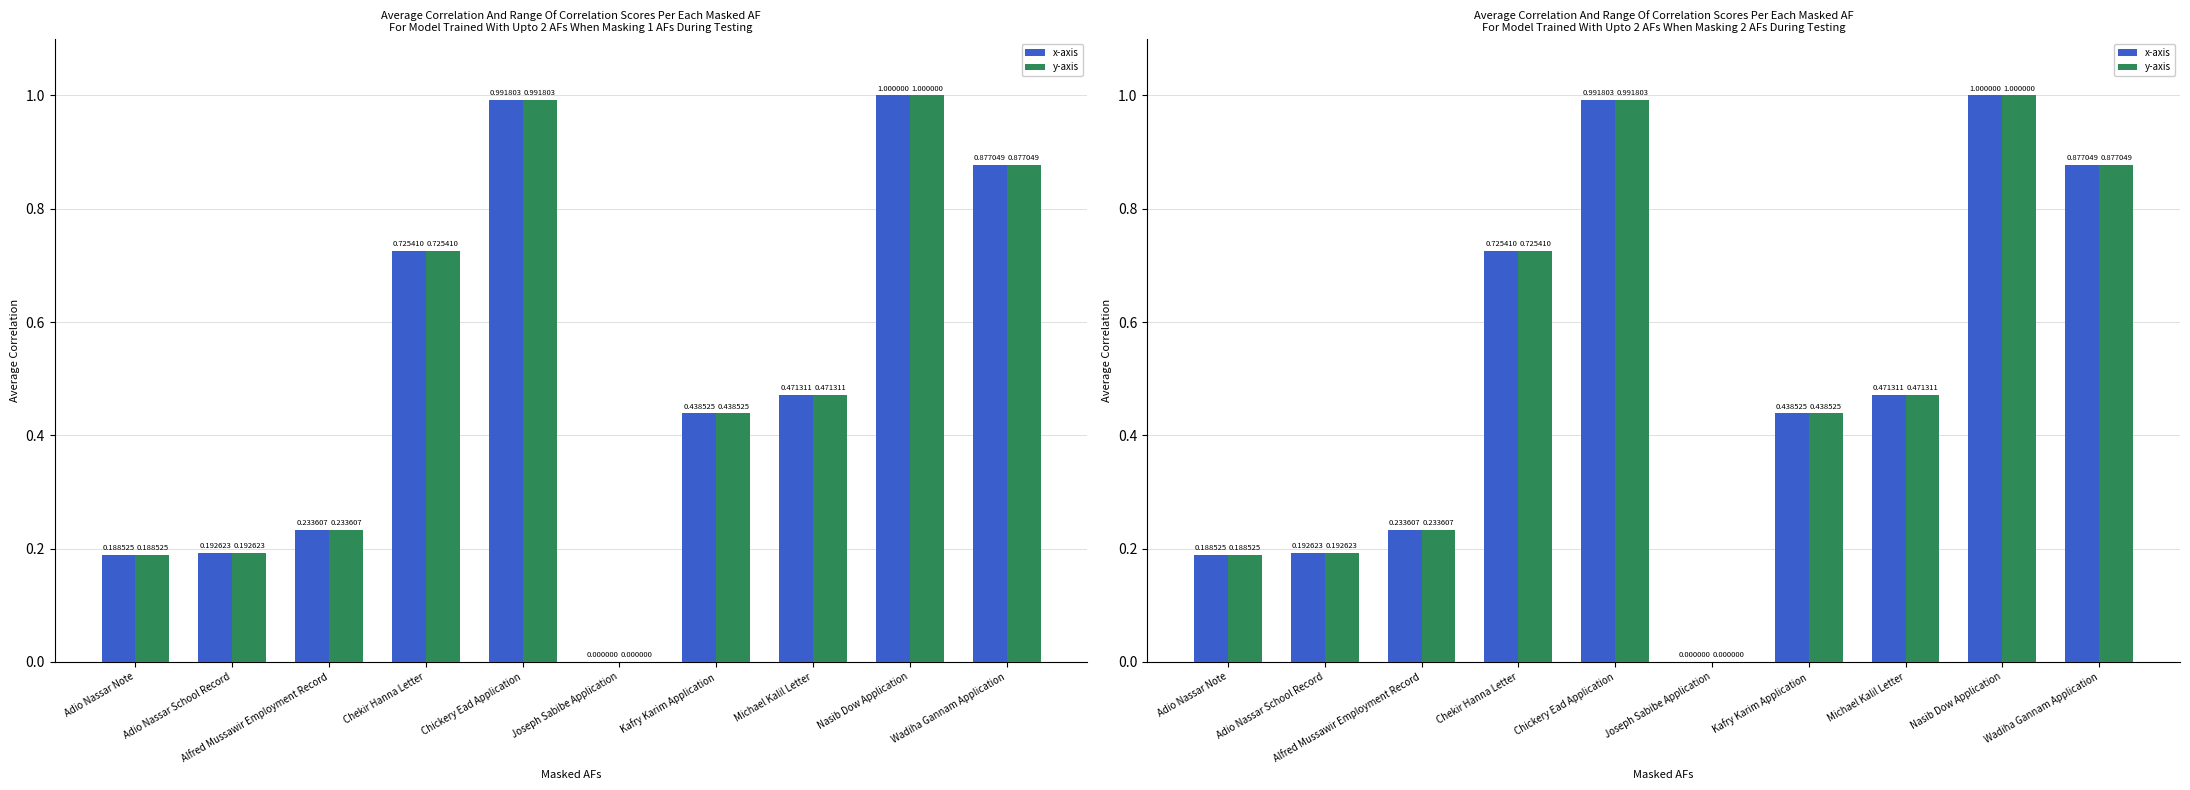

Which series changed the most between Adio Nassar School Record and Nasib Dow Application?

x-axis